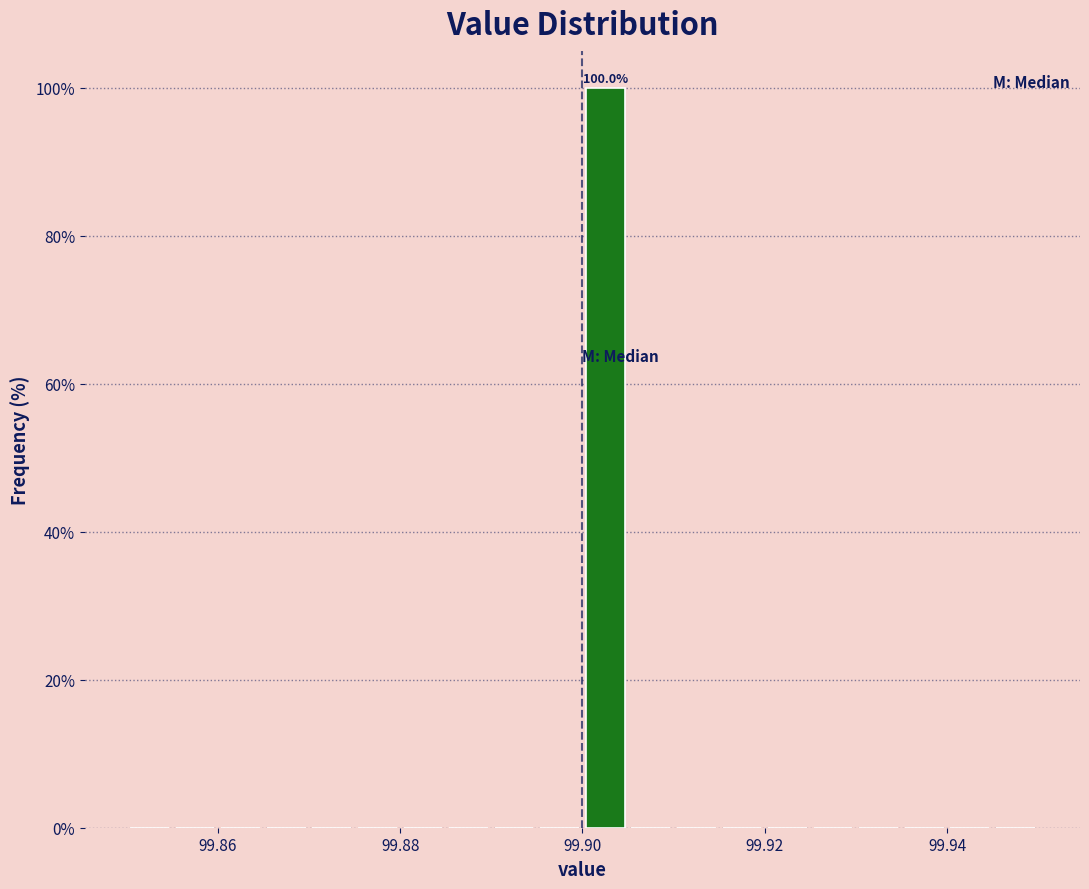

Around what value on the x-axis is the tallest bar? Give the approximate position of its centre, as read against the axis.

99.902